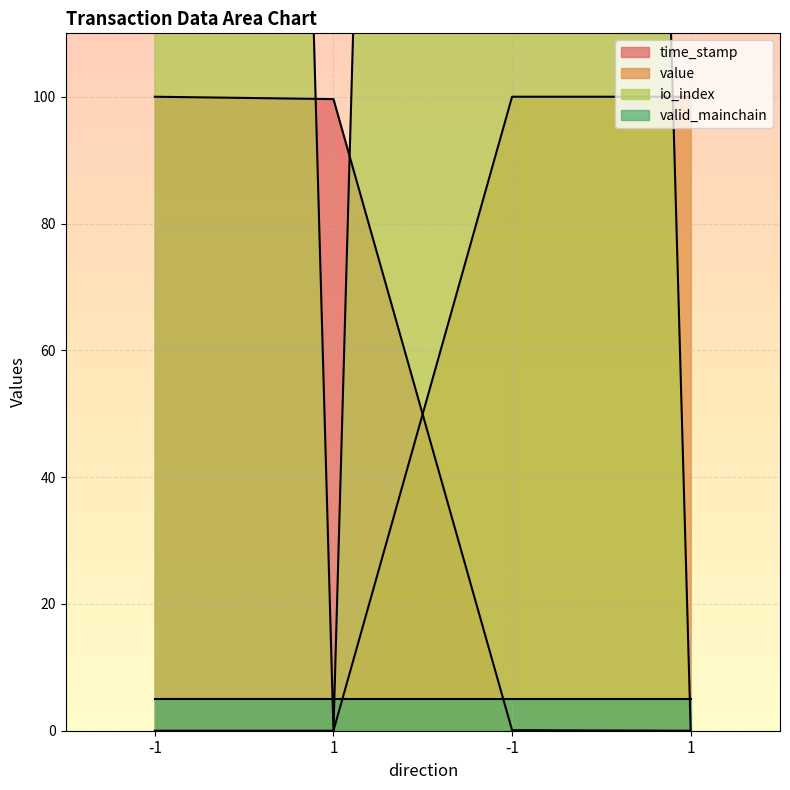

What is the sum of all time_stamp values?

199.7